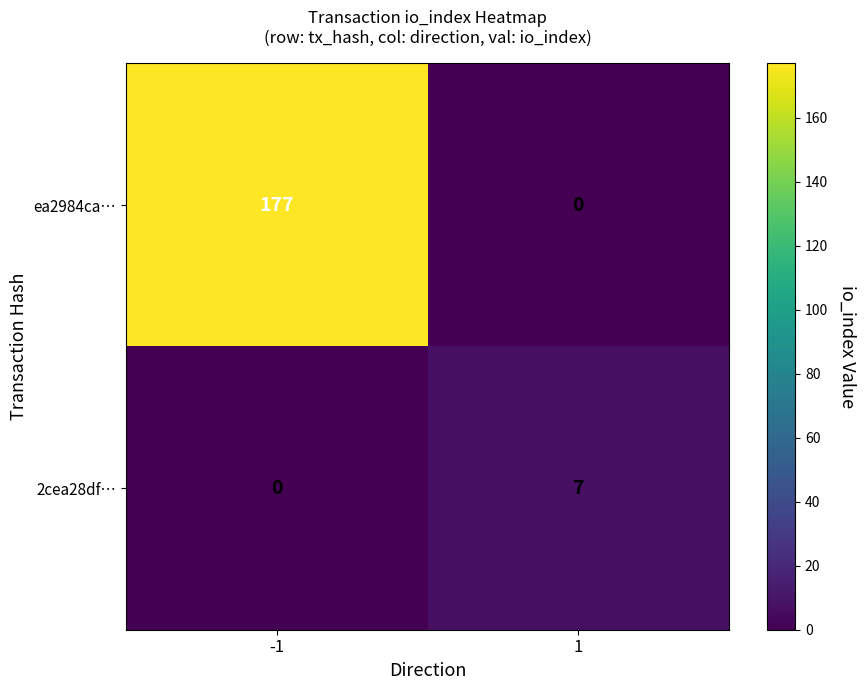

How many distinct data groups are displayed?

2